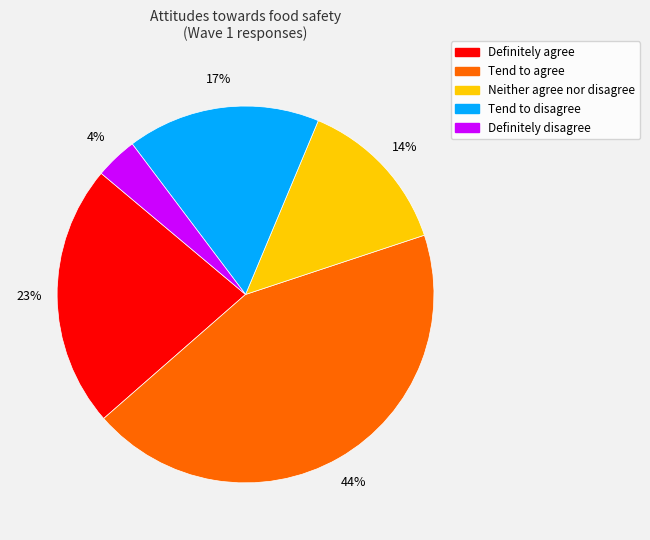

To the nearest percent, what is the difference between the Tend to disagree and Definitely disagree slice percentages?

13%